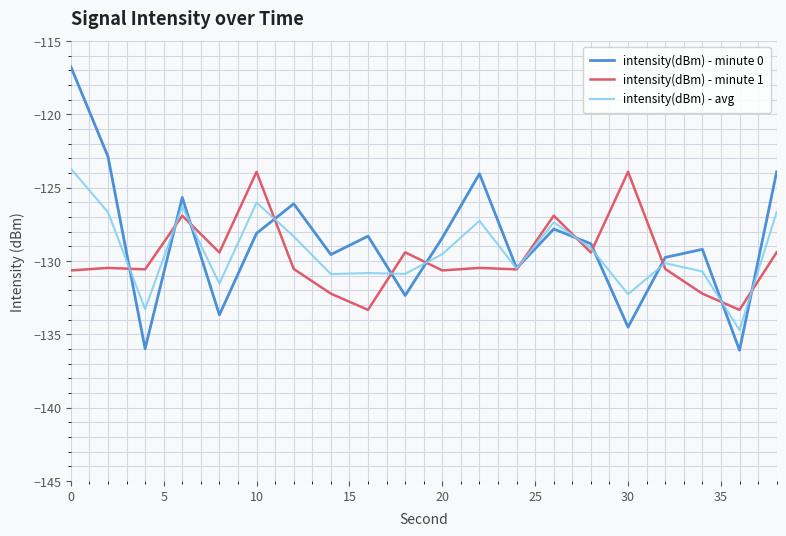

What is the minimum value for intensity(dBm) - minute 0?

-136.1